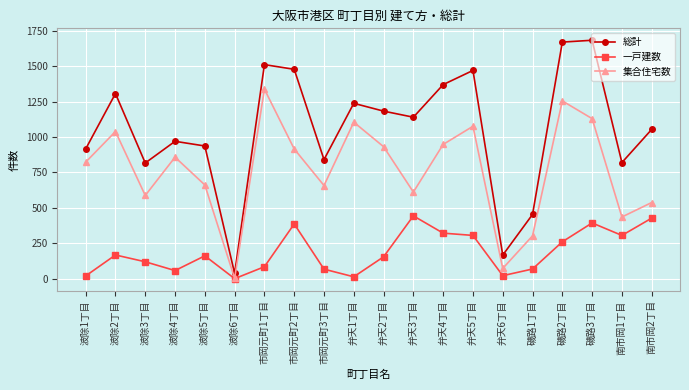

Is it true that 一戸建数 equals 246 at 波除2丁目?

False